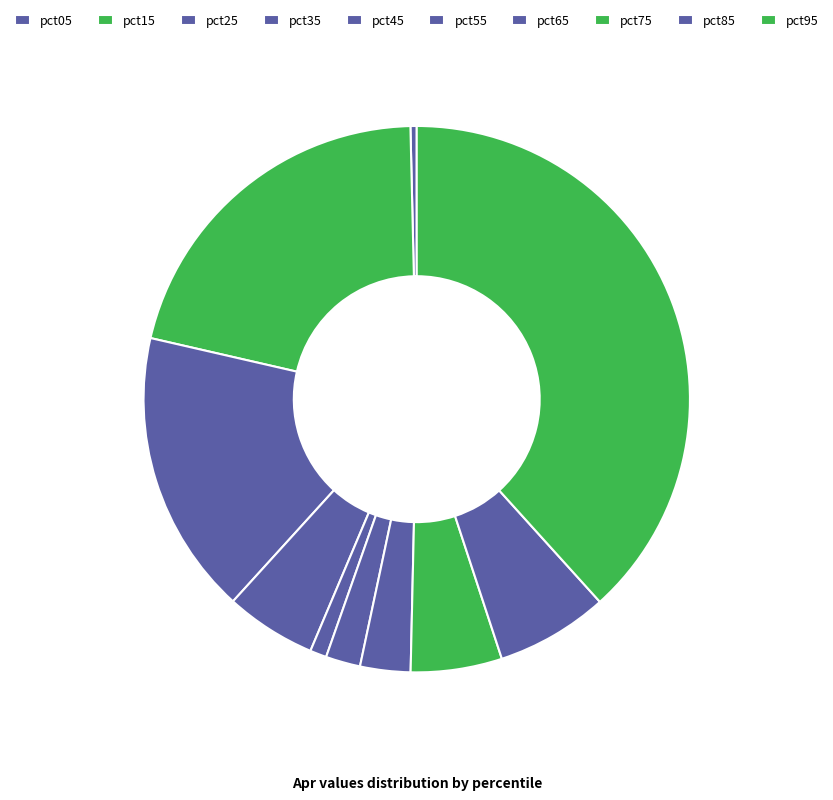

How many slices are in this pie chart?

10